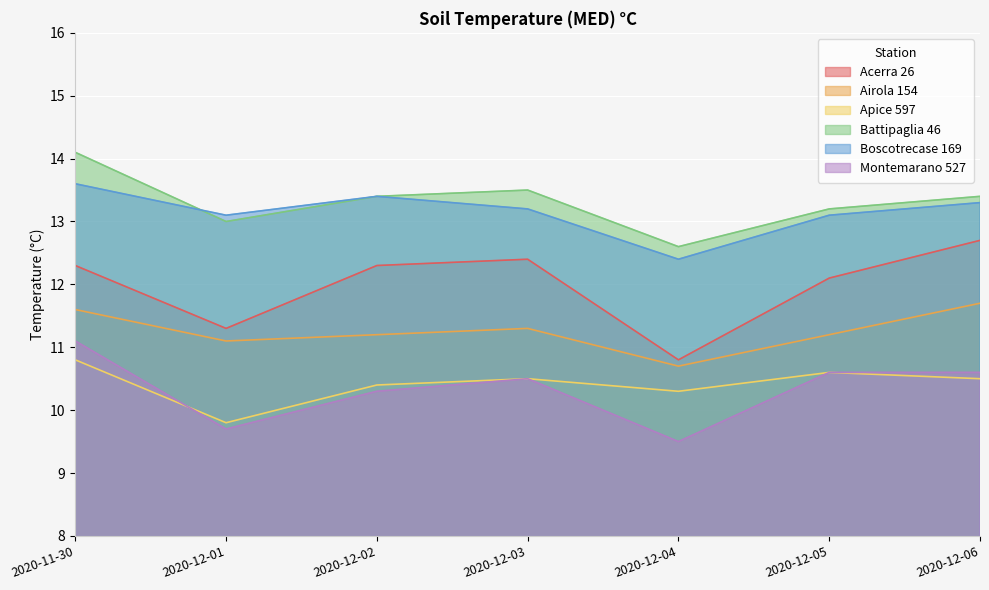

What is the total value across all series at 2020-12-05?

70.8